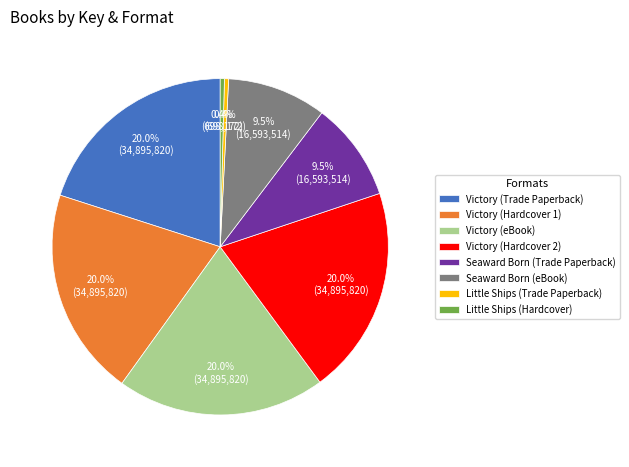

Approximately how many times larger is the value at Victory (Hardcover 1) compared to Seaward Born (Trade Paperback)?

2.1